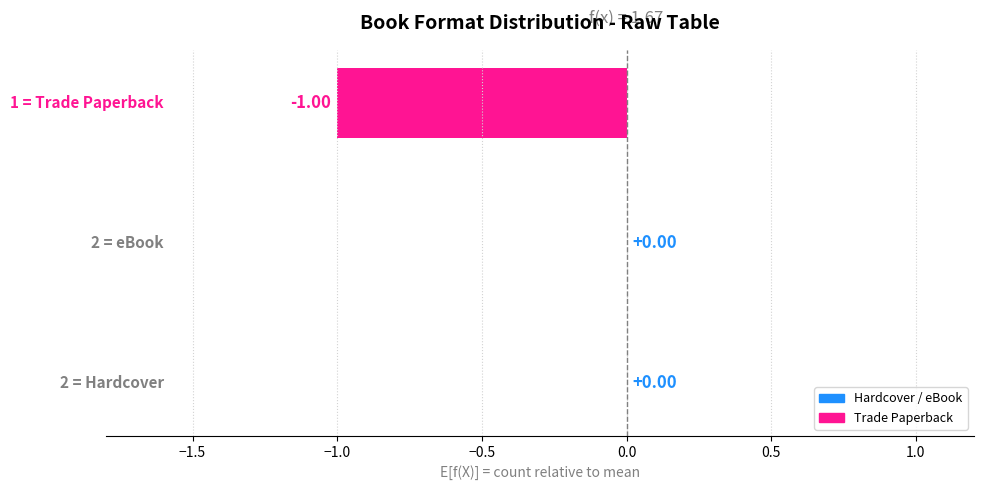

Which label corresponds to the largest value in the chart?

Hardcover